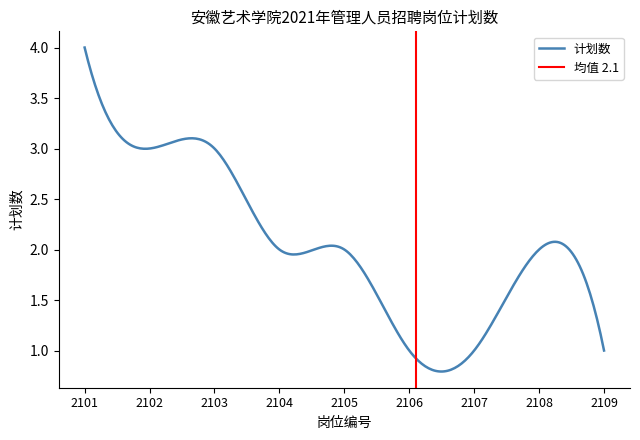

At which label is the value closest to 2?

2104